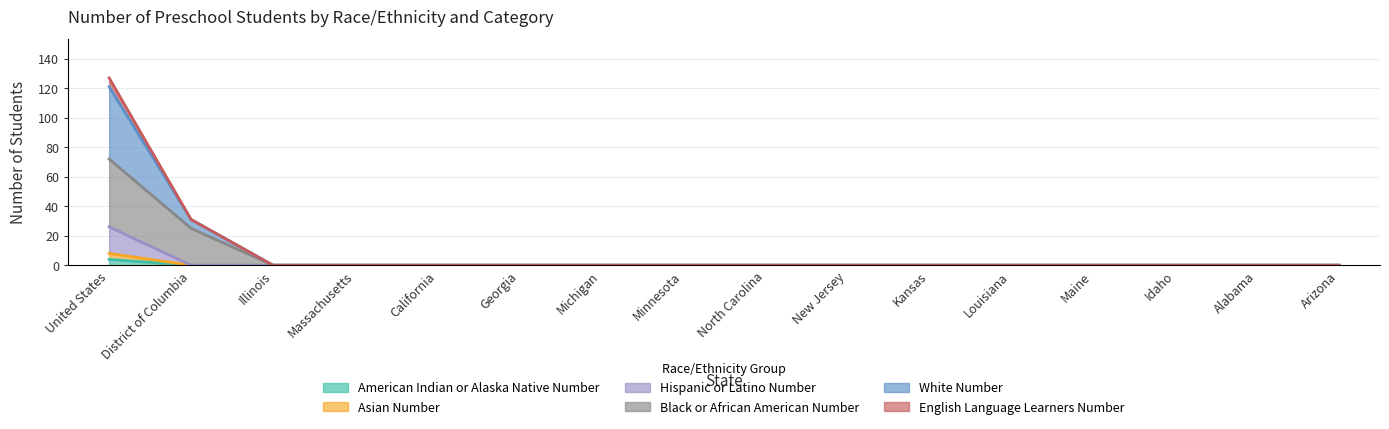

True or false: Hispanic or Latino Number and Black or African American Number cross at least once.

False